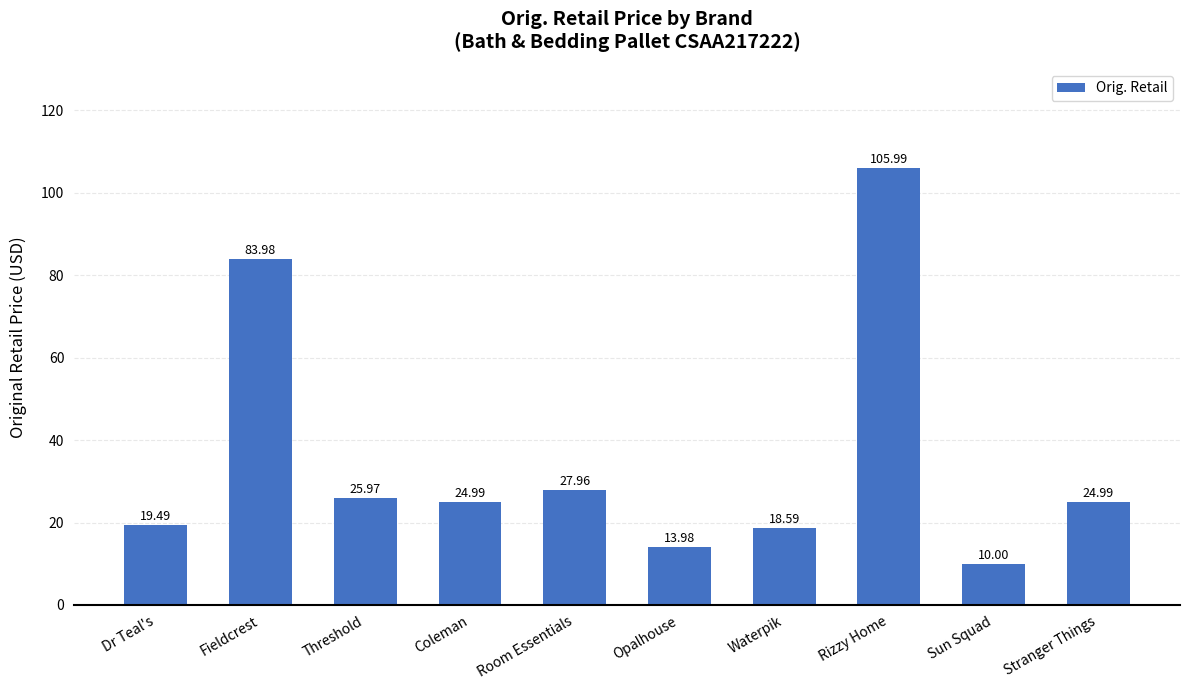

What position from the left is Dr Teal's?

1